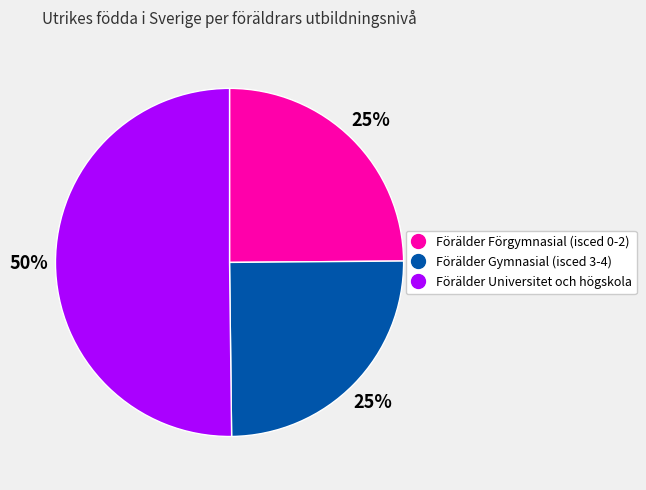

Count the number of slices in the pie.

3